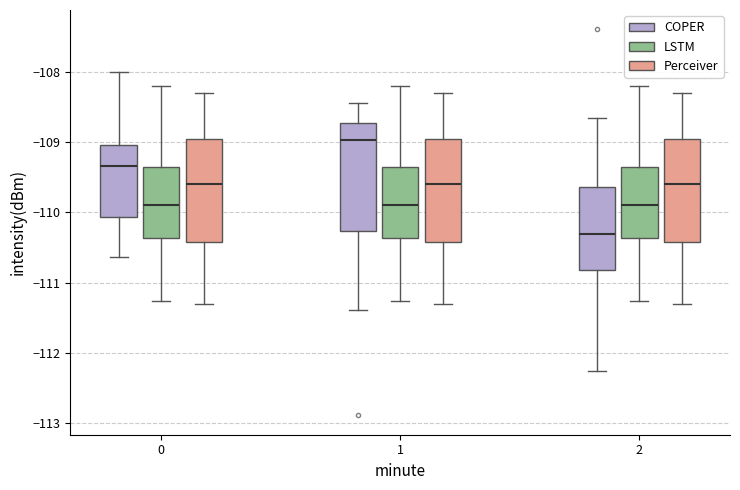

Reading left to right, transcribe this box plot: for each box, give where its median line is, the range the box spans, and where its two whiskers end, as read against the y-axis. The values are not printed on the chart, so give them approximately, as read against the axis.

0 (COPER): median -109.3, box -110.1 to -109.0, whiskers -110.6 to -108.0
0 (LSTM): median -109.9, box -110.4 to -109.4, whiskers -111.3 to -108.2
0 (Perceiver): median -109.6, box -110.4 to -108.9, whiskers -111.3 to -108.3
1 (COPER): median -109.0, box -110.3 to -108.7, whiskers -111.4 to -108.4
1 (LSTM): median -109.9, box -110.4 to -109.4, whiskers -111.3 to -108.2
1 (Perceiver): median -109.6, box -110.4 to -108.9, whiskers -111.3 to -108.3
2 (COPER): median -110.3, box -110.8 to -109.6, whiskers -112.3 to -108.7
2 (LSTM): median -109.9, box -110.4 to -109.4, whiskers -111.3 to -108.2
2 (Perceiver): median -109.6, box -110.4 to -108.9, whiskers -111.3 to -108.3